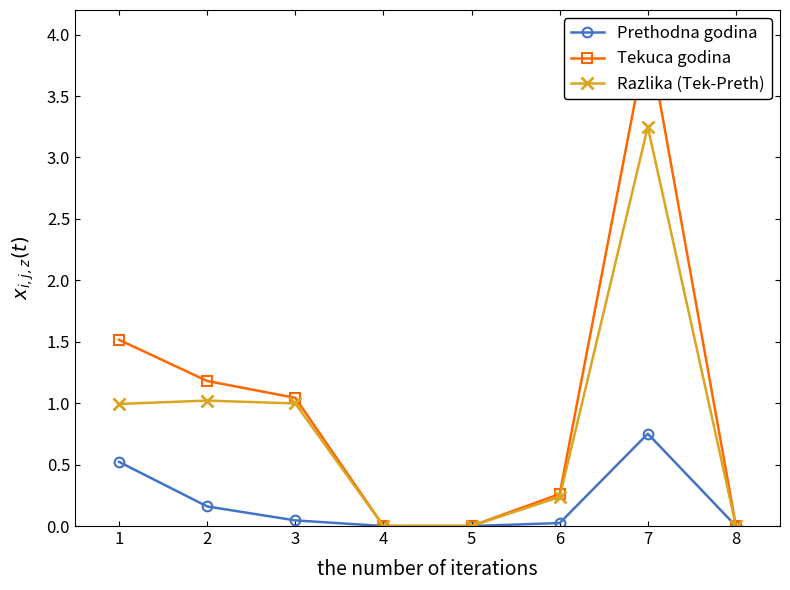

Does the chart display data point markers on the line(s)?

Yes